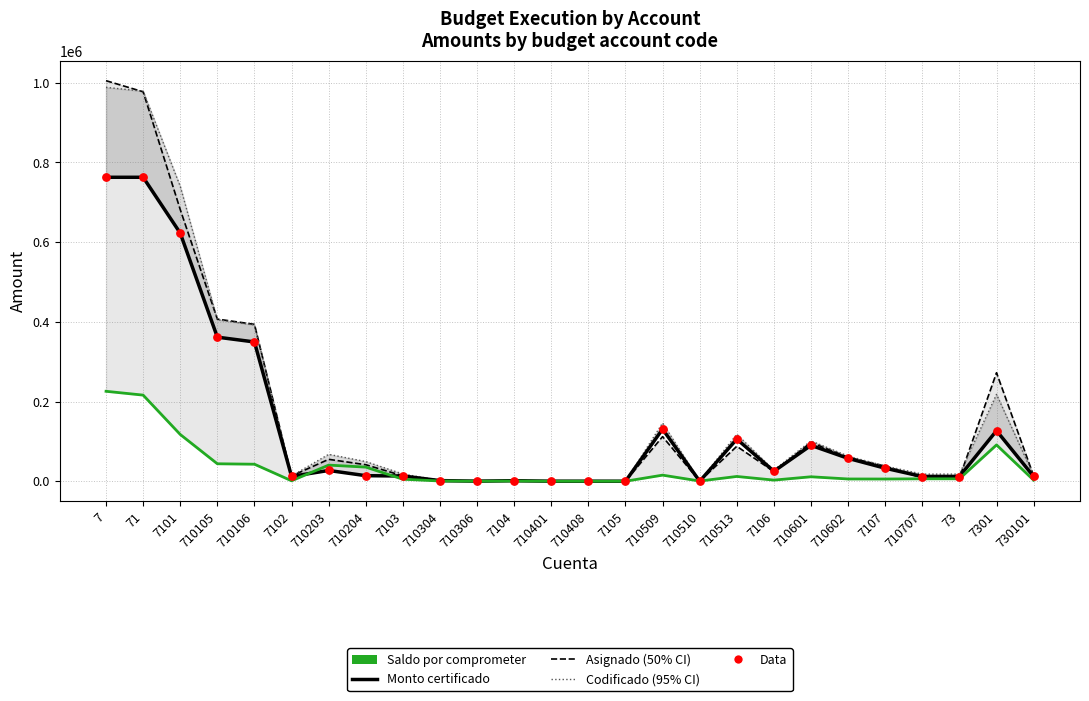

What is the total value across all series at 7101?

2784086.4